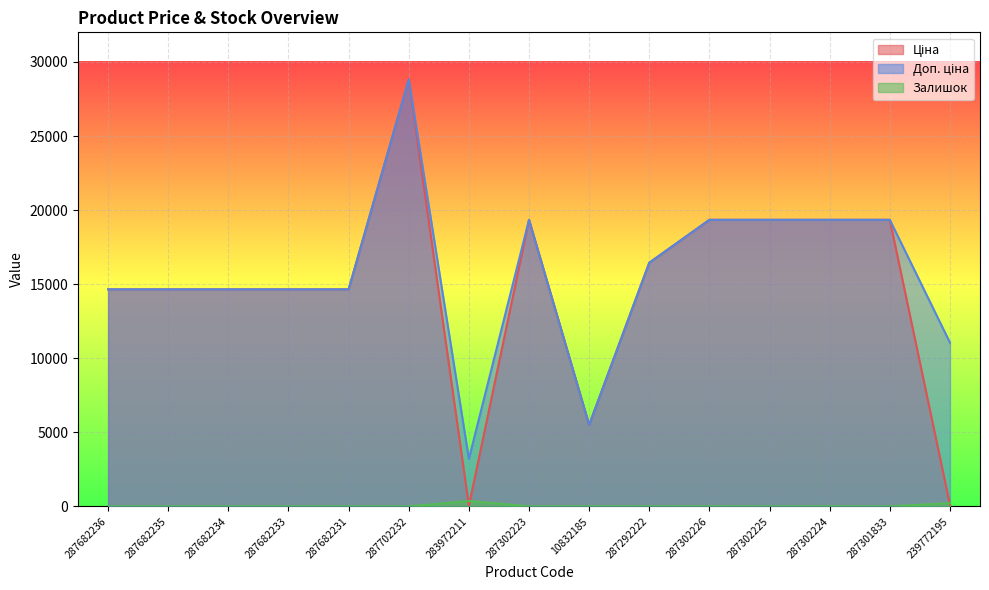

What position from the left is 287301833?

14